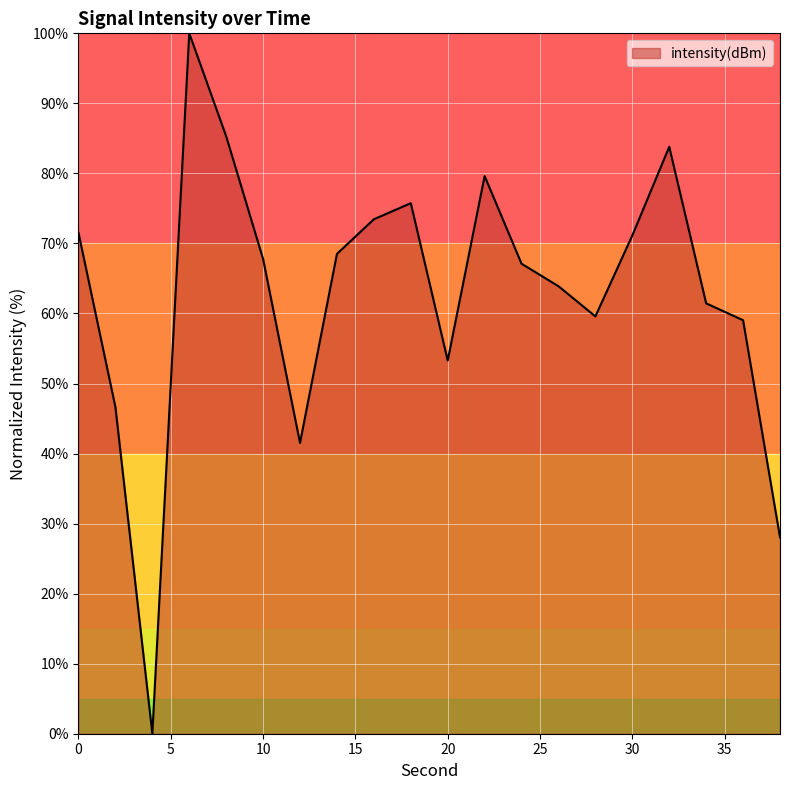

What is the difference between the maximum and minimum values?

100.0